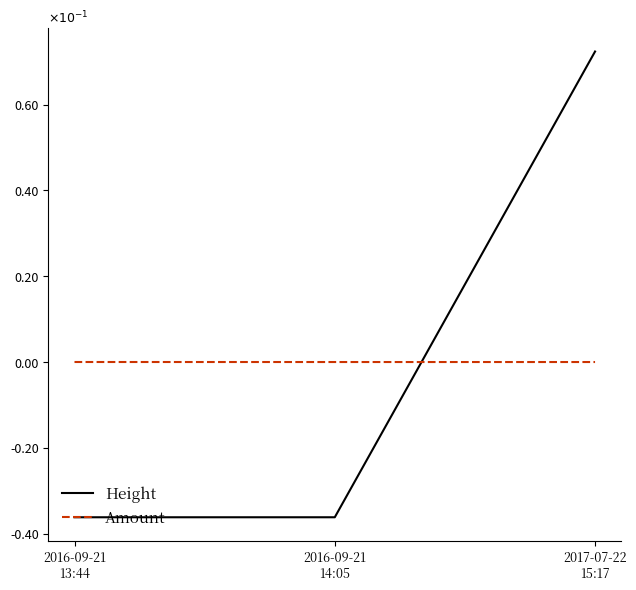

Which series has the widest spread of values?

Height